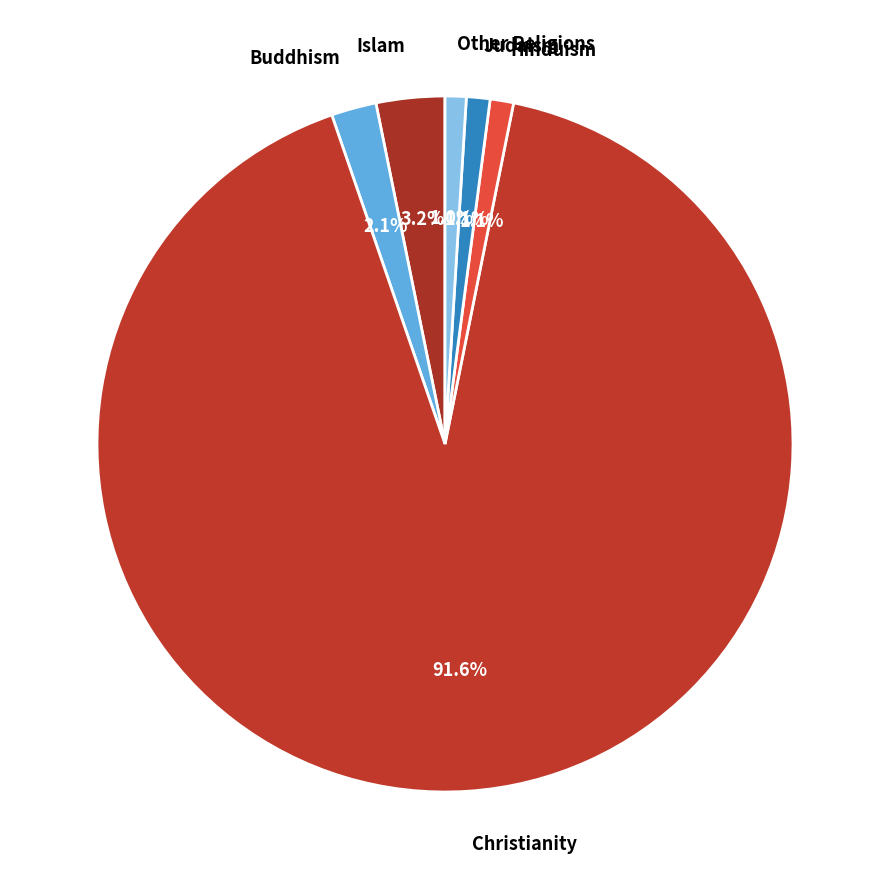

Count the number of slices in the pie.

6